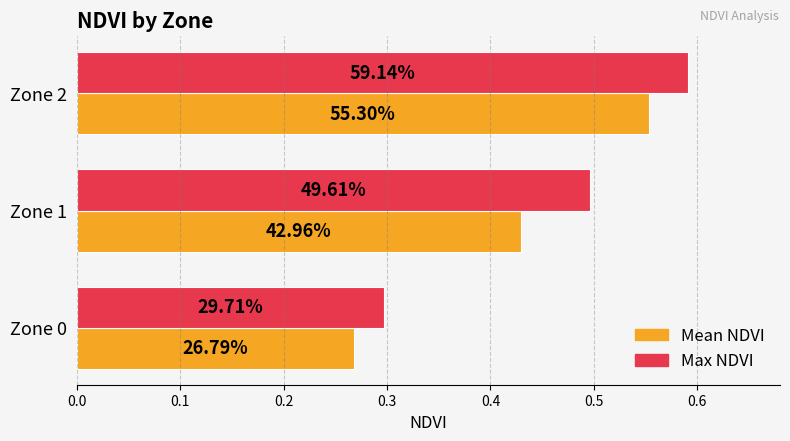

Reading left to right, extract all data points from this chart.

Mean NDVI: 0.3	0.4	0.6
Max NDVI: 0.3	0.5	0.6